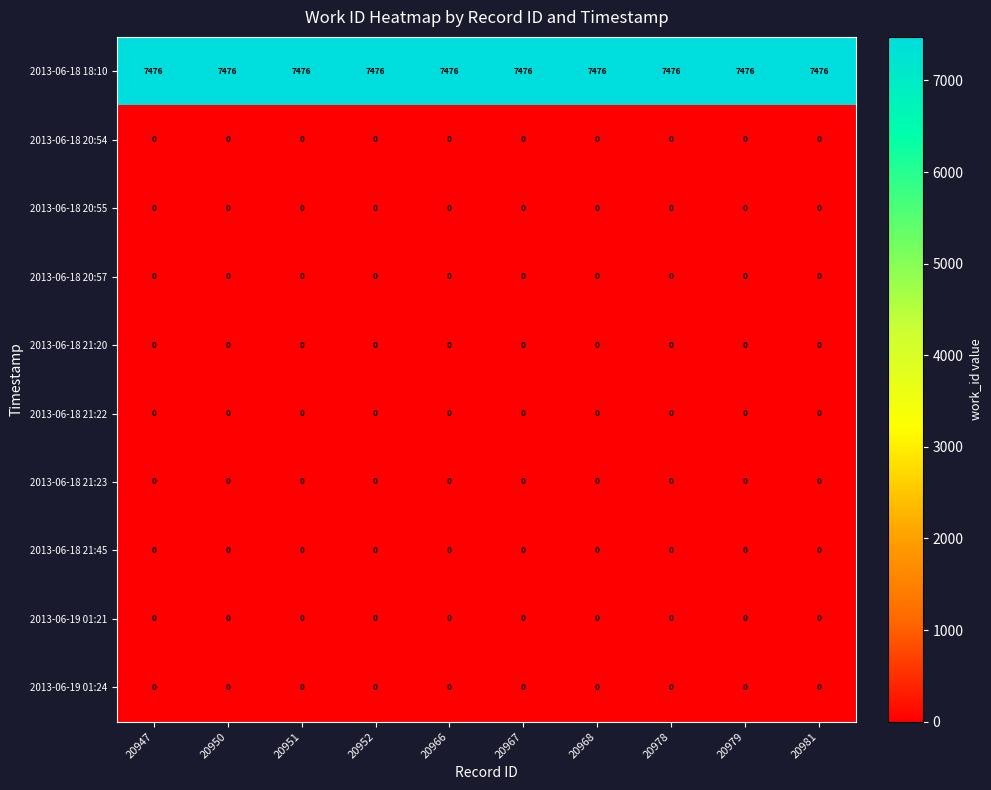

What is the spread (max minus min) of values at 20950?

7476